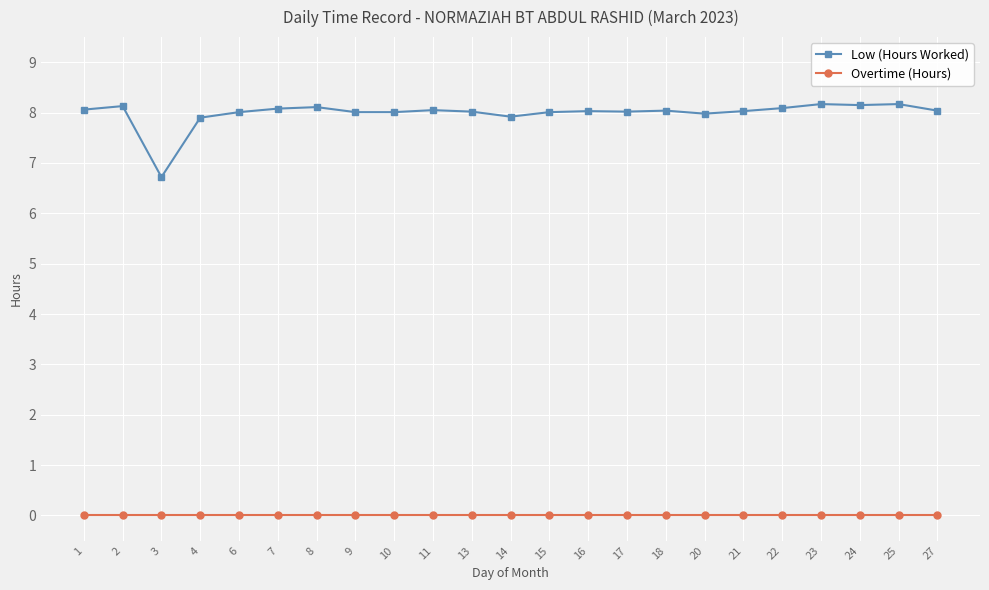

At which label does Low (Hours Worked) first exceed 8?

1